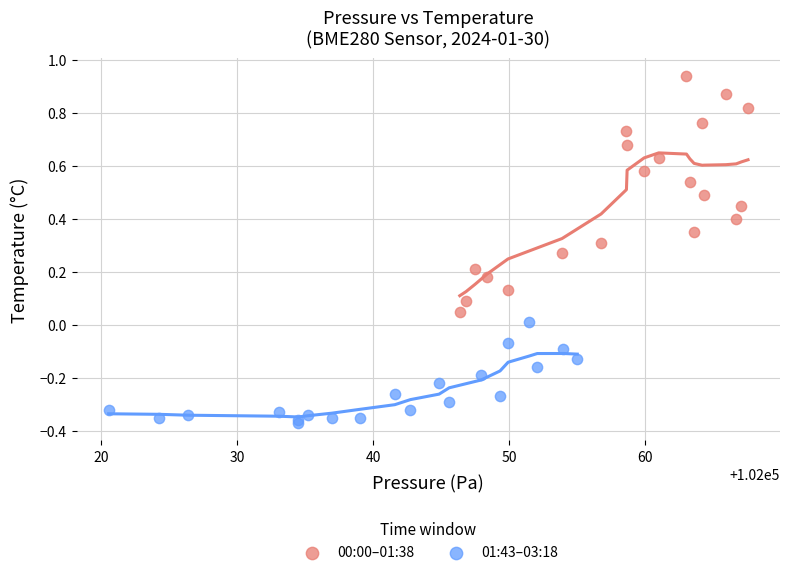

Which series has the largest Y range (max minus min)?

00:00–01:38